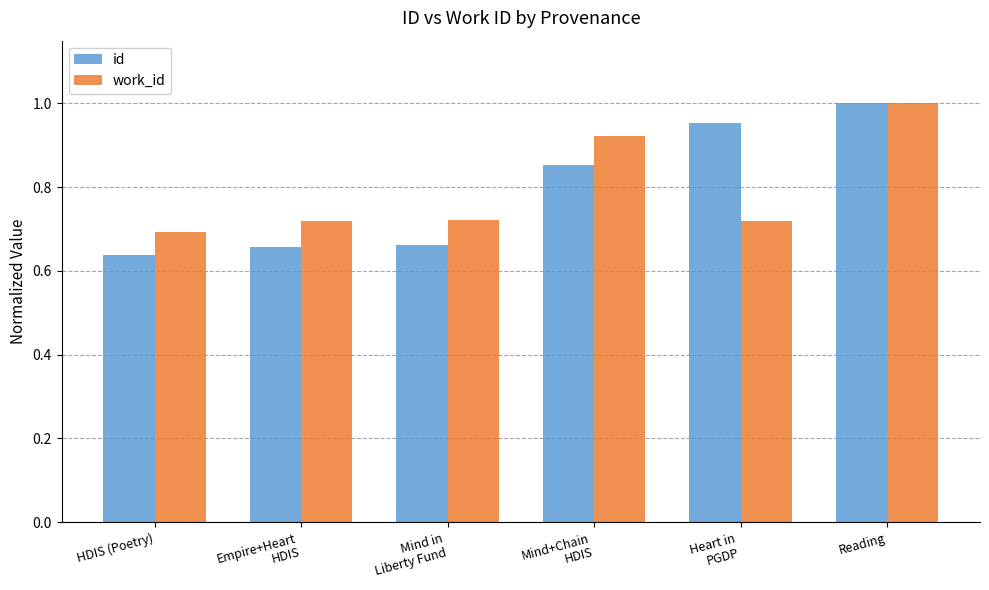

What is the difference between the work_id values at Reading and Empire+Heart
HDIS?

0.3